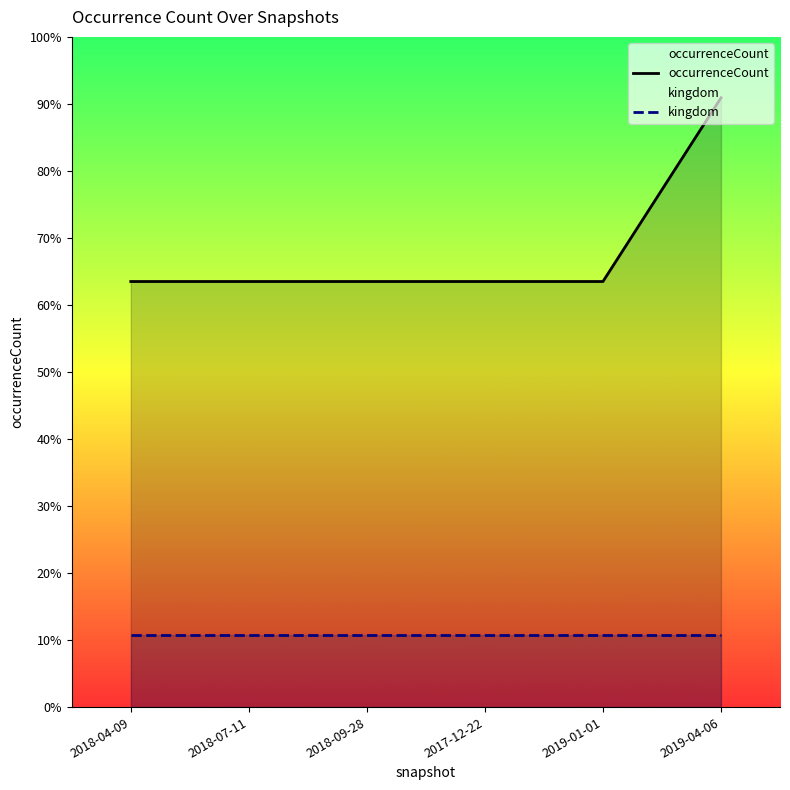

At 2019-04-06, list the series in order from largest to smallest.

occurrenceCount, kingdom